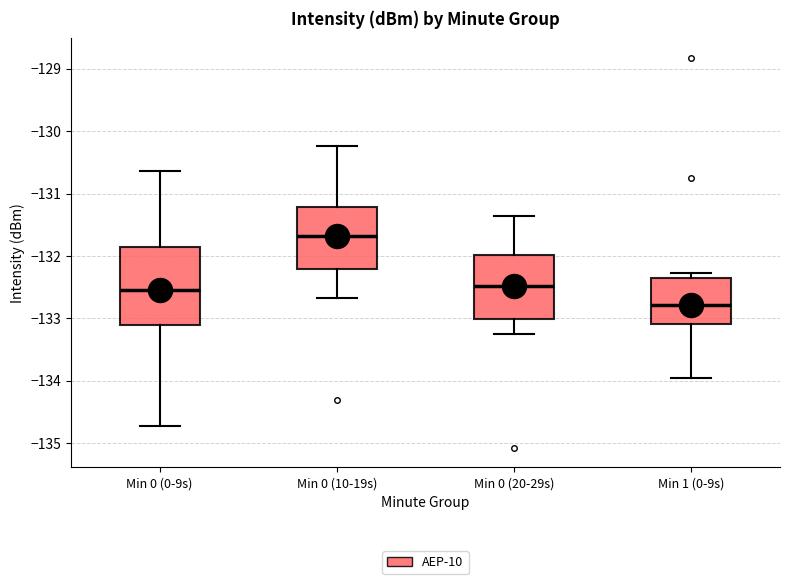

Comparing the boxes themselves (not the whiskers), which one is the tallest?

Min 0 (0-9s)